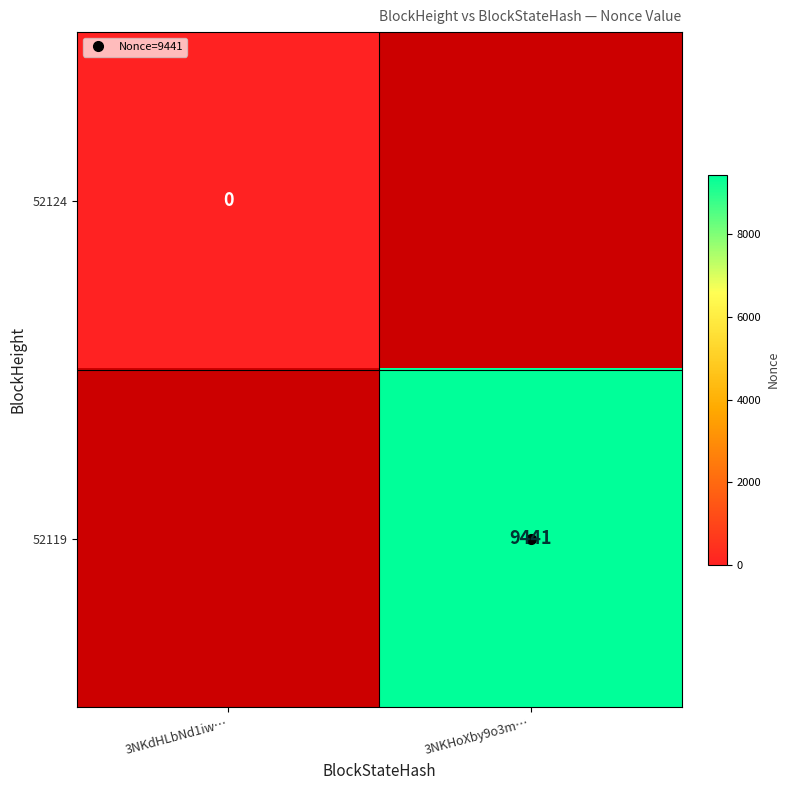

Count the number of data series in this chart.

2